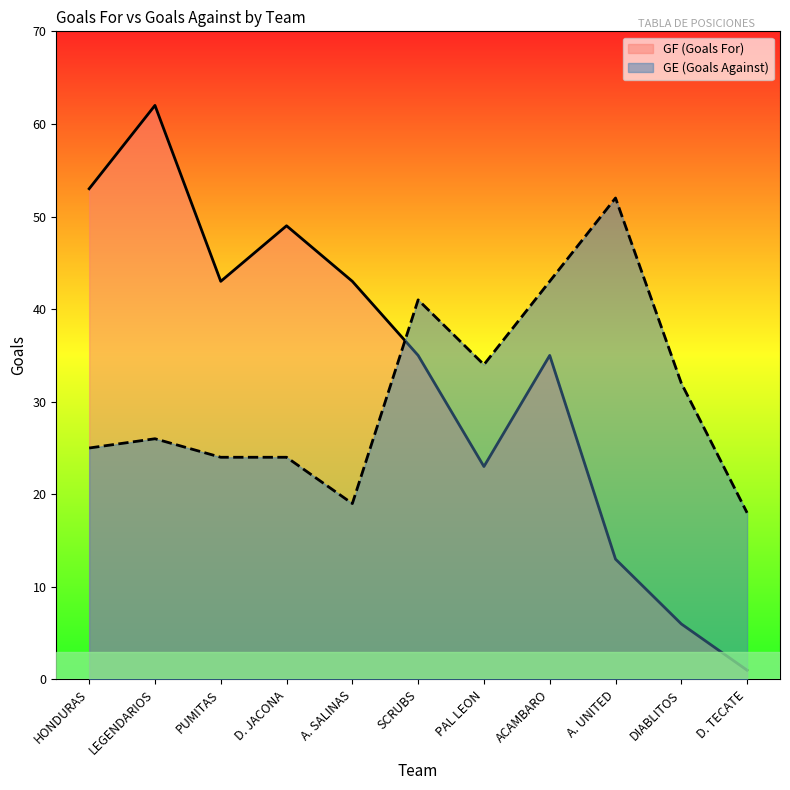

What are all the series names shown in the legend?

GF (Goals For), GE (Goals Against)